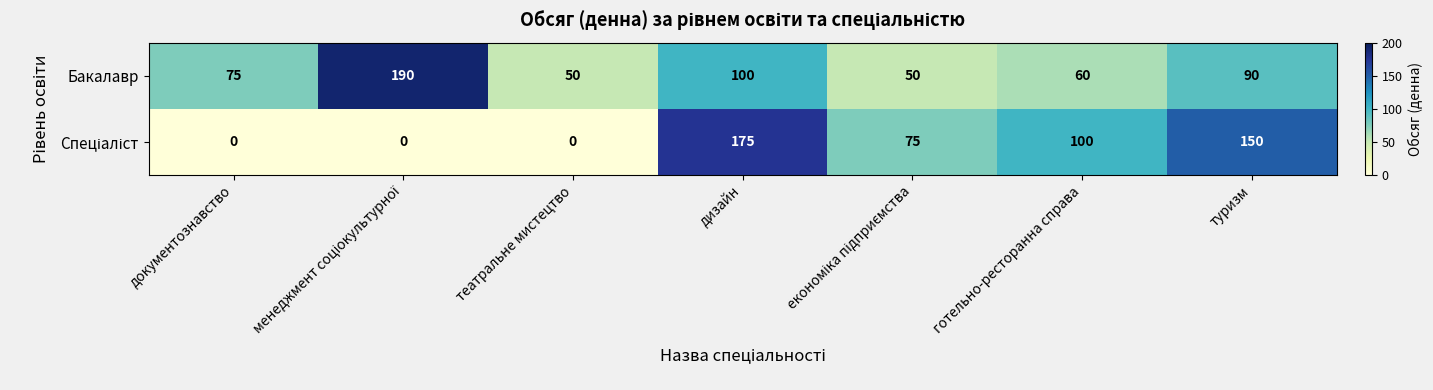

What is the average value of the Бакалавр series?

88